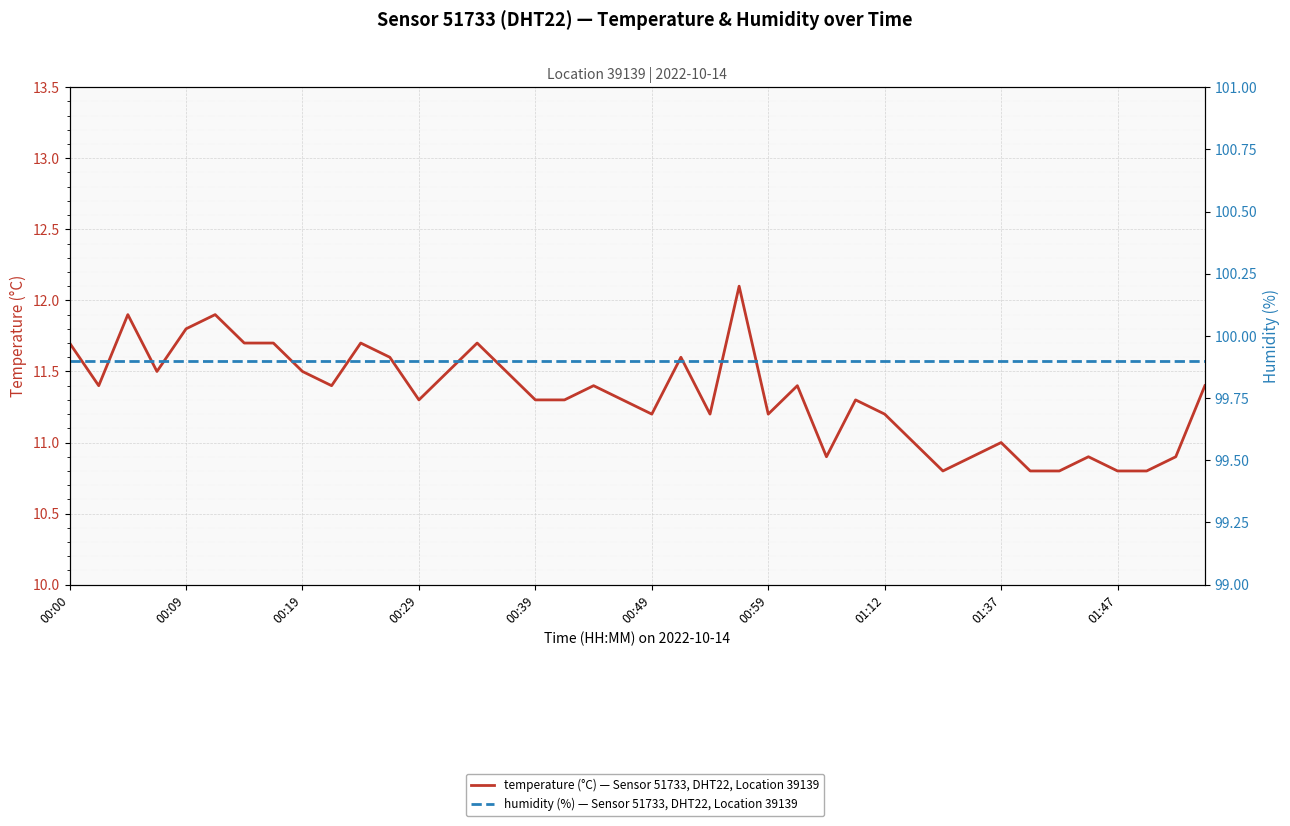

Is this an area chart (filled region under the line)?

No